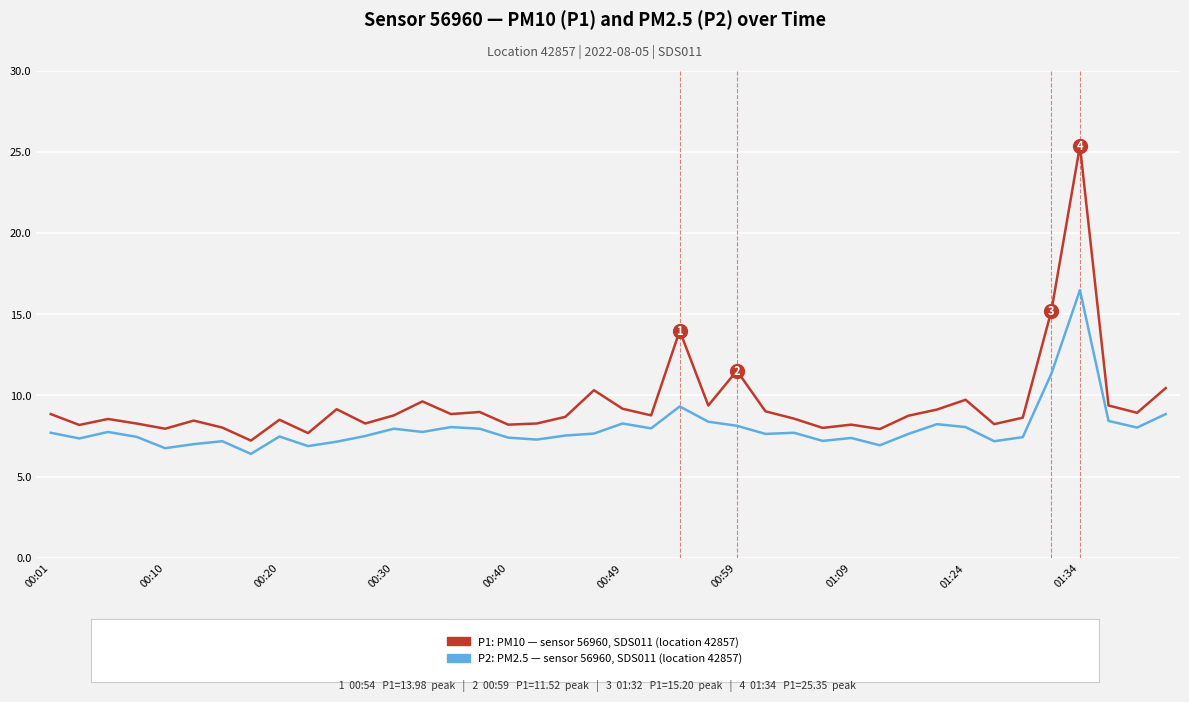

What is the smallest value displayed?

6.4